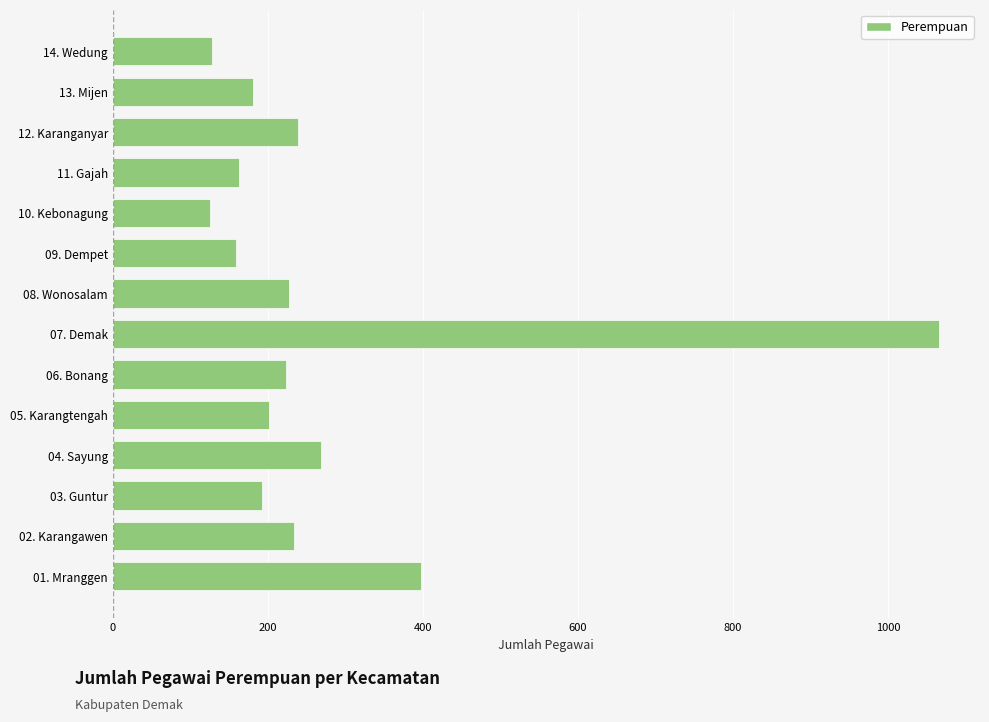

Which category has the highest value across all series?

07. Demak